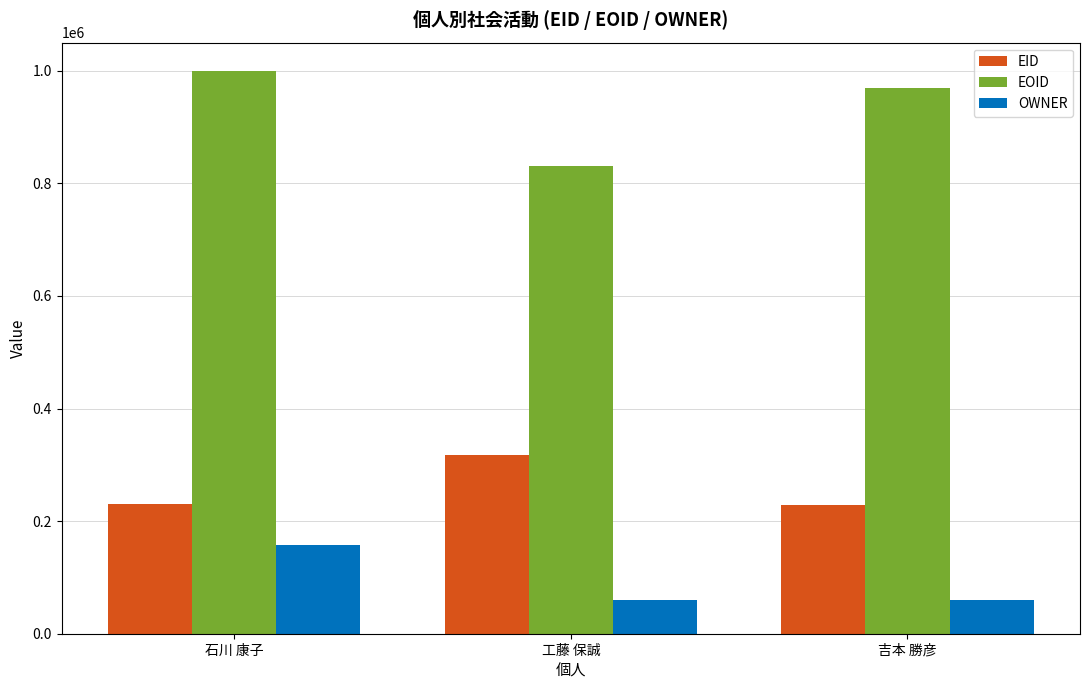

Is it true that EOID equals 831045 at 工藤 保誠?

True